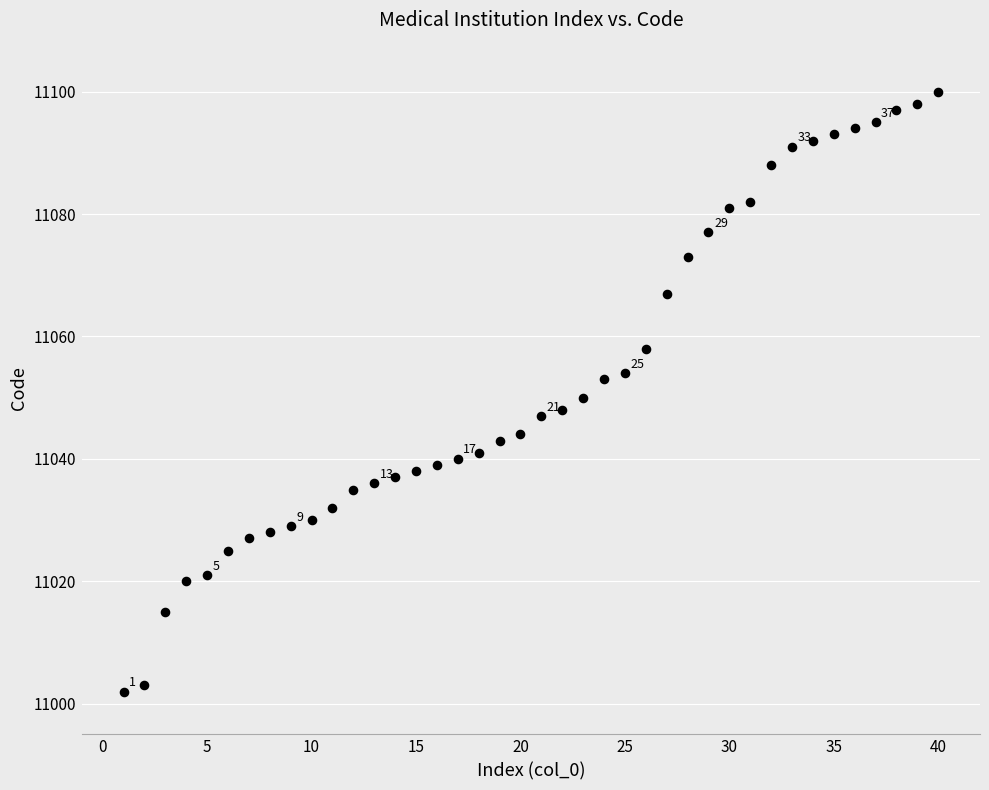

What is the range of X values (max minus min)?

39